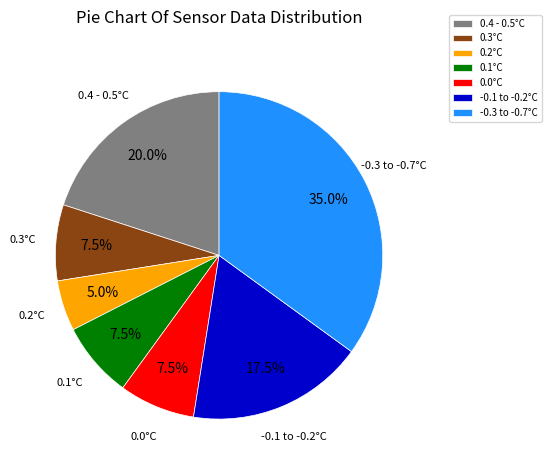

Approximately how many times larger is the value at 0.2°C compared to -0.1 to -0.2°C?

0.3